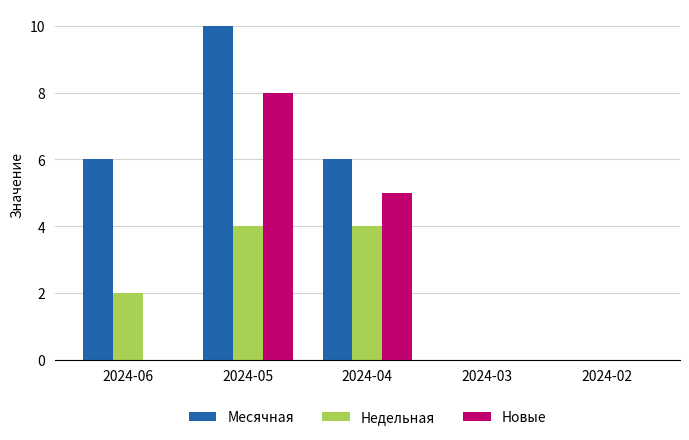

Which series changed the most between 2024-05 and 2024-02?

Месячная